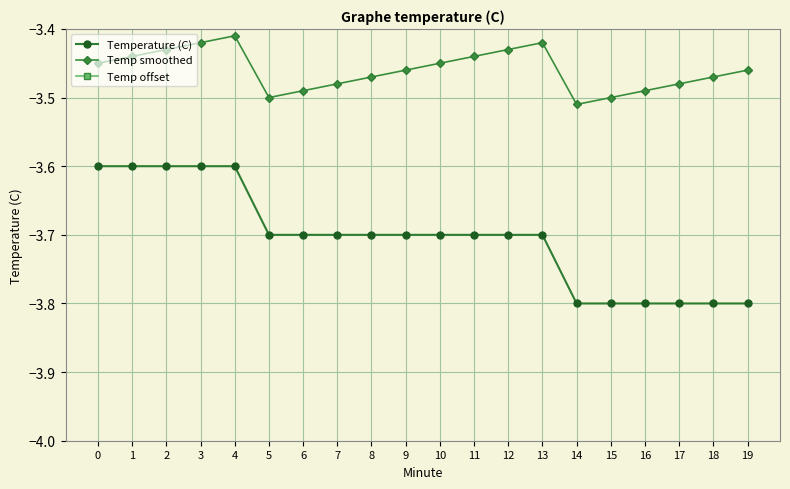

True or false: Temp smoothed and Temp offset cross at least once.

False